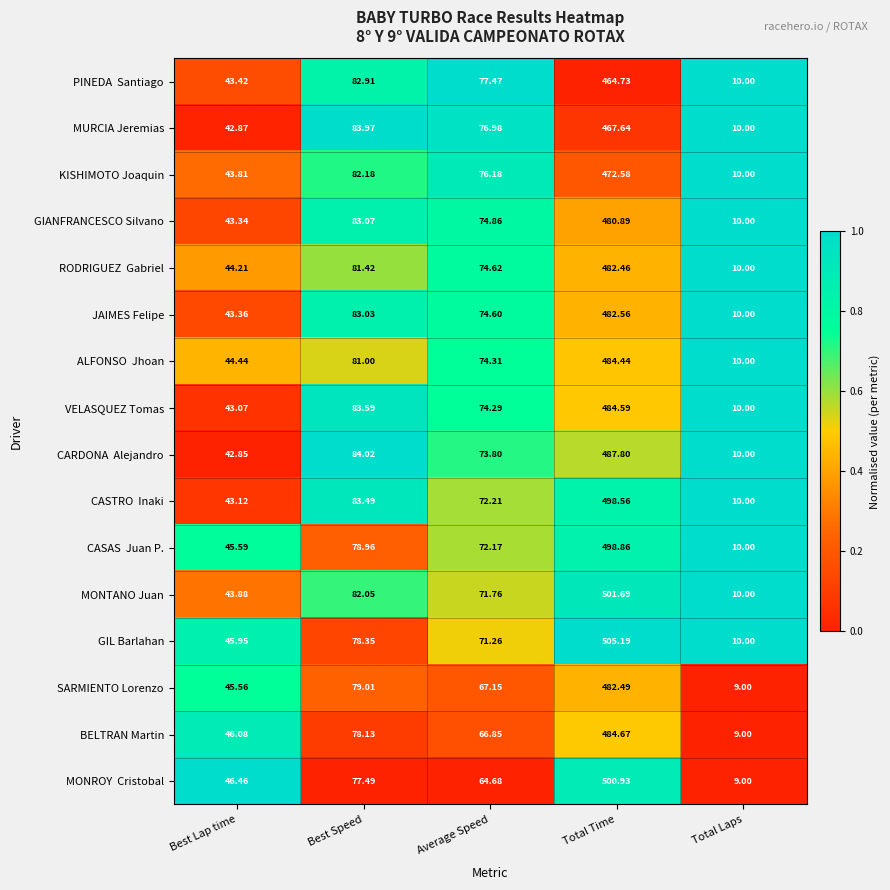

At which category is the sum across all series the highest?

Total Time